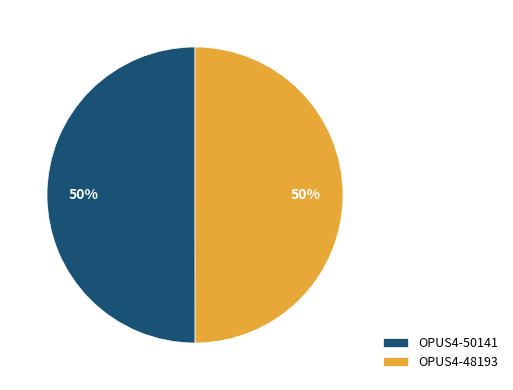

How many segments does this pie chart have?

2